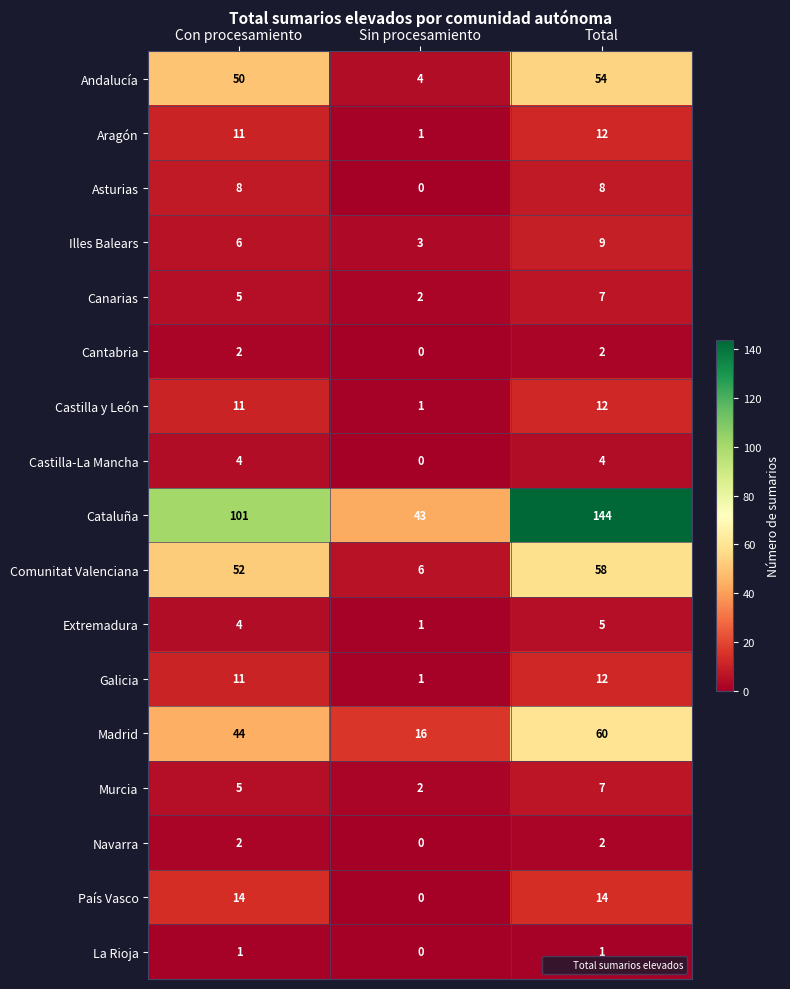

What is the difference between the highest and lowest values at Total?

143